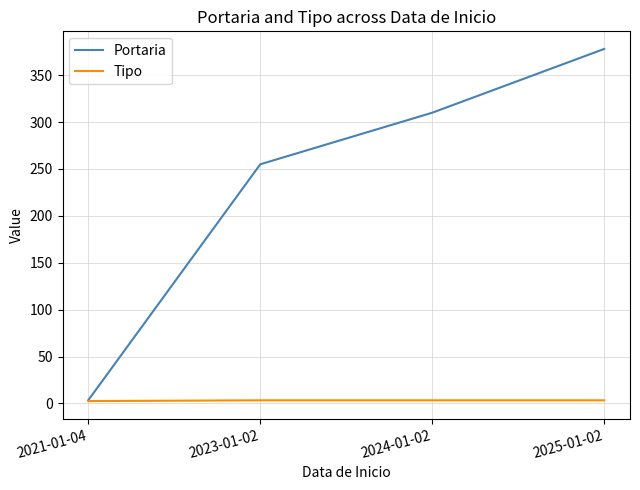

Which category has the highest value in the Portaria series?

2025-01-02